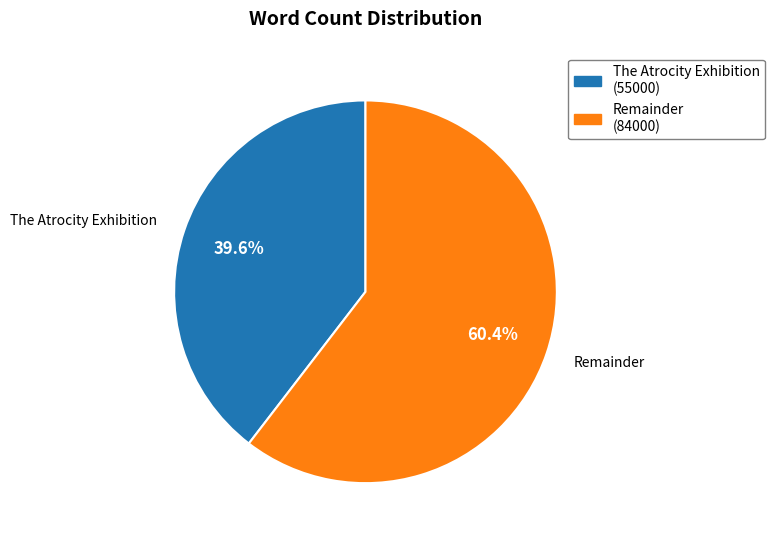

Does any single category account for the majority?

Yes